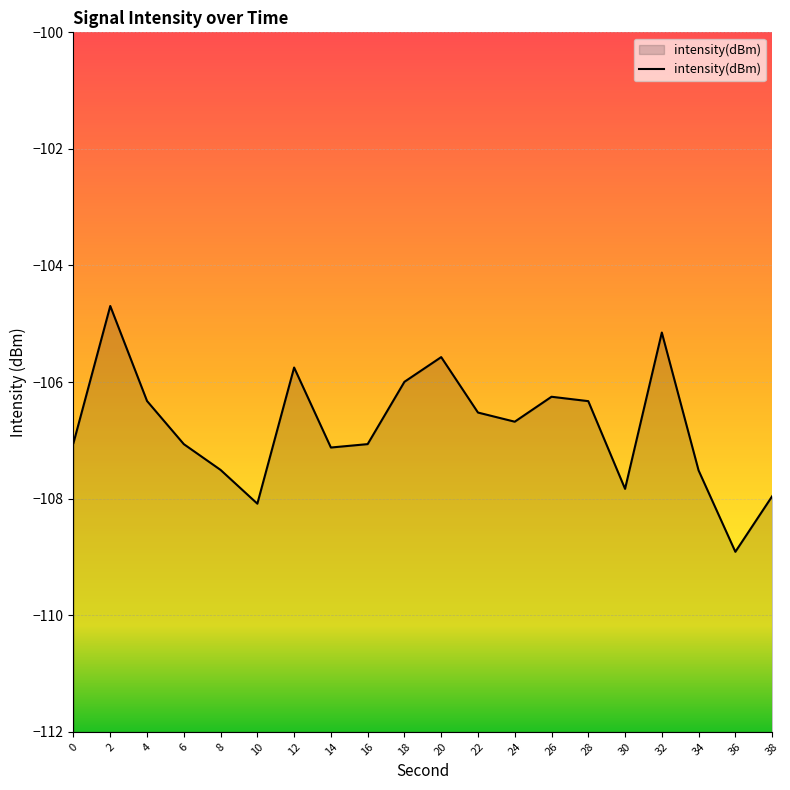

Rank the categories by value from highest to lowest.

2, 32, 20, 12, 18, 26, 4, 28, 22, 24, 0, 16, 6, 14, 8, 34, 30, 38, 10, 36